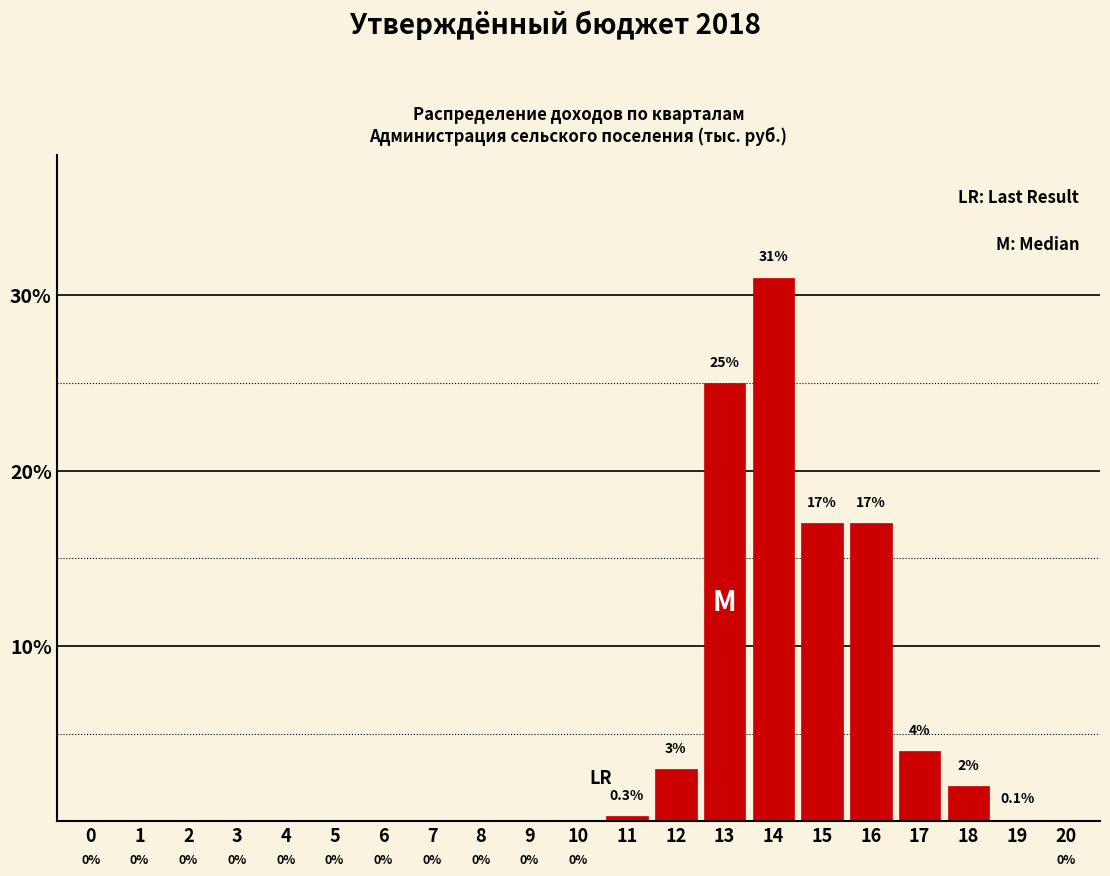

Reading left to right, list all the values displayed in this chart.

0=0.0	1=0.0	2=0.0	3=0.0	4=0.0	5=0.0	6=0.0	7=0.0	8=0.0	9=0.0	10=0.0	11=0.3	12=3.0	13=25.0	14=31.0	15=17.0	16=17.0	17=4.0	18=2.0	19=0.1	20=0.0